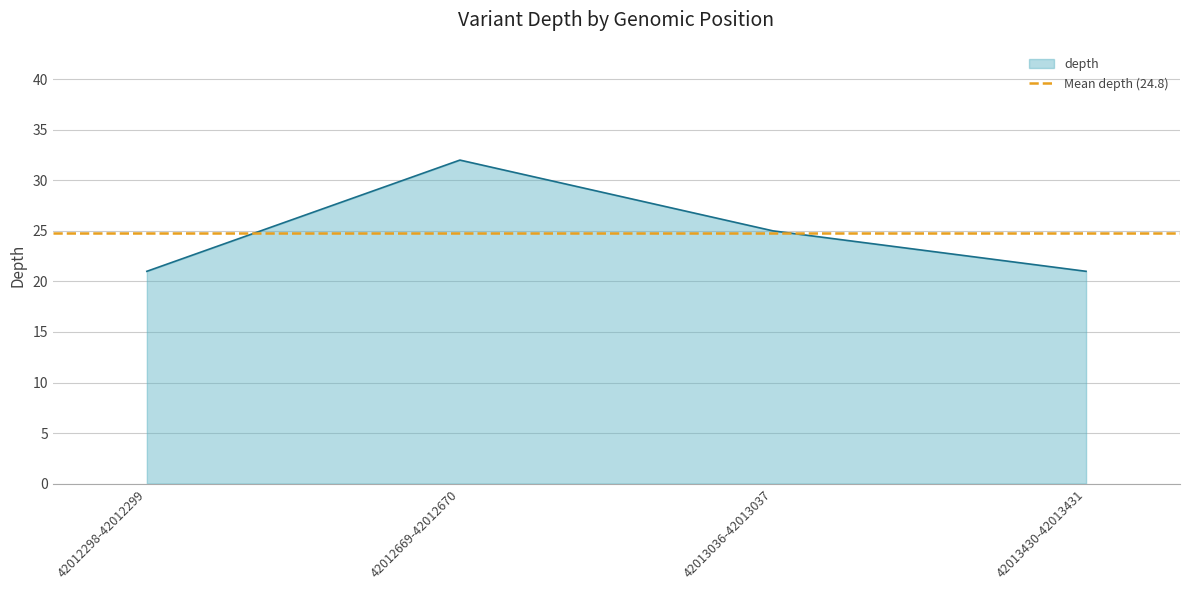

True or false: there are more than 1 points higher than both neighbors.

False